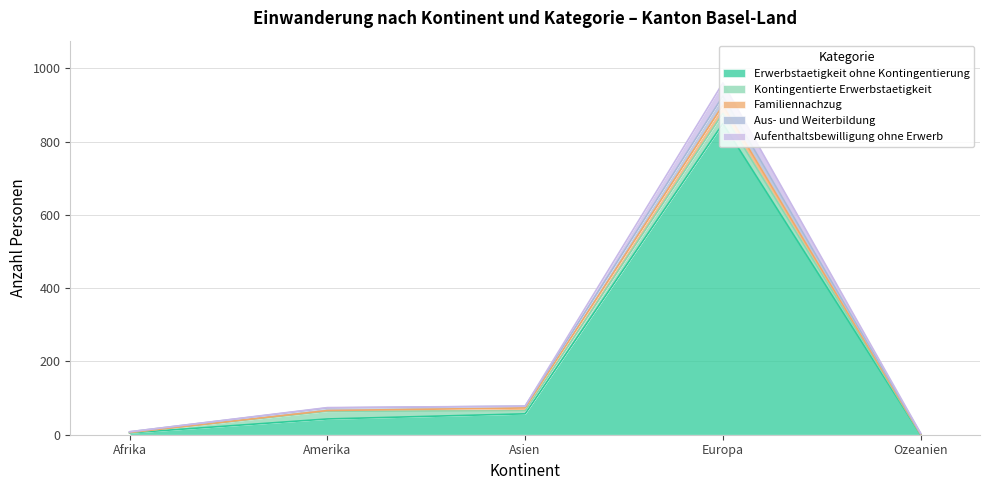

What is the maximum value shown in the chart?

924